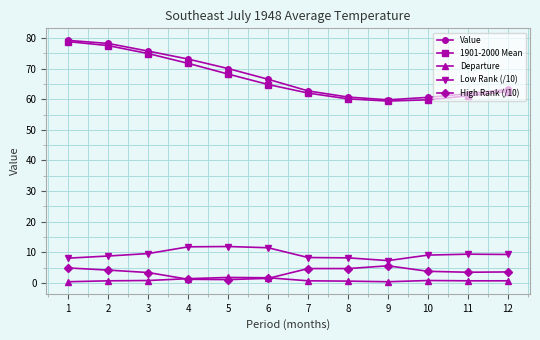

How many lines are shown in the chart?

5